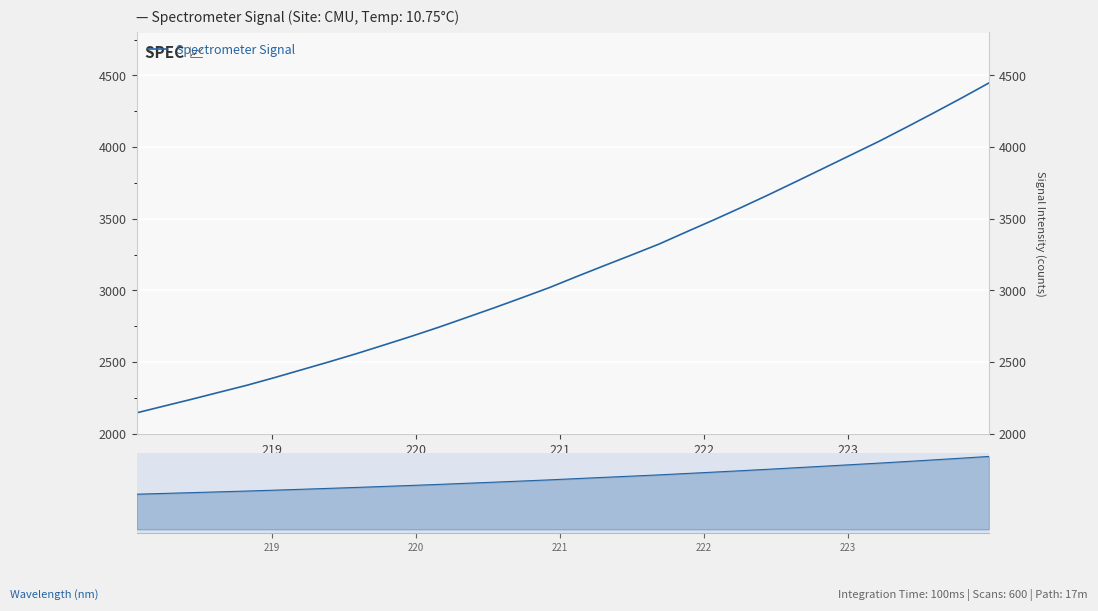

How many distinct data groups are displayed?

1